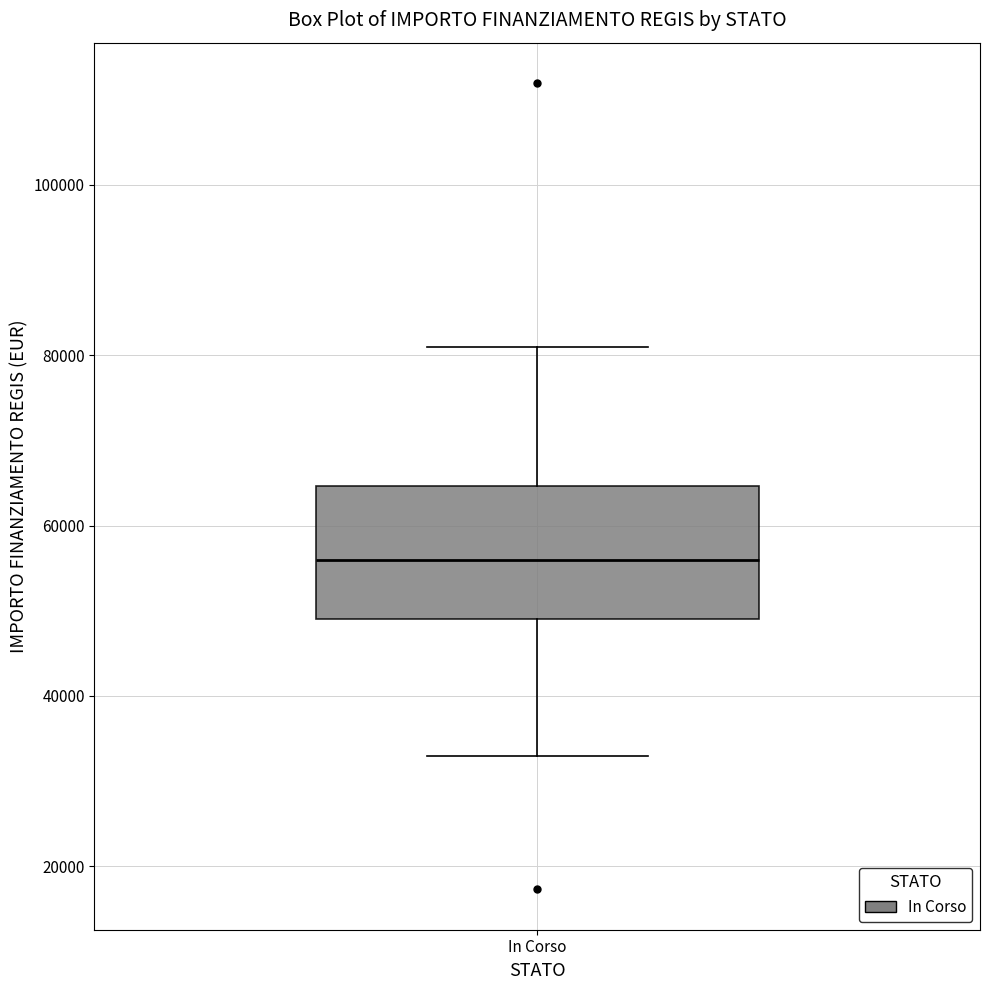

Transcribe this box plot: give where the median line is, the range the box spans, and where the two whiskers end, as read against the y-axis. The values are not printed on the chart, so give them approximately, as read against the axis.

median 56000, box 50000 to 64000, whiskers 32000 to 80000